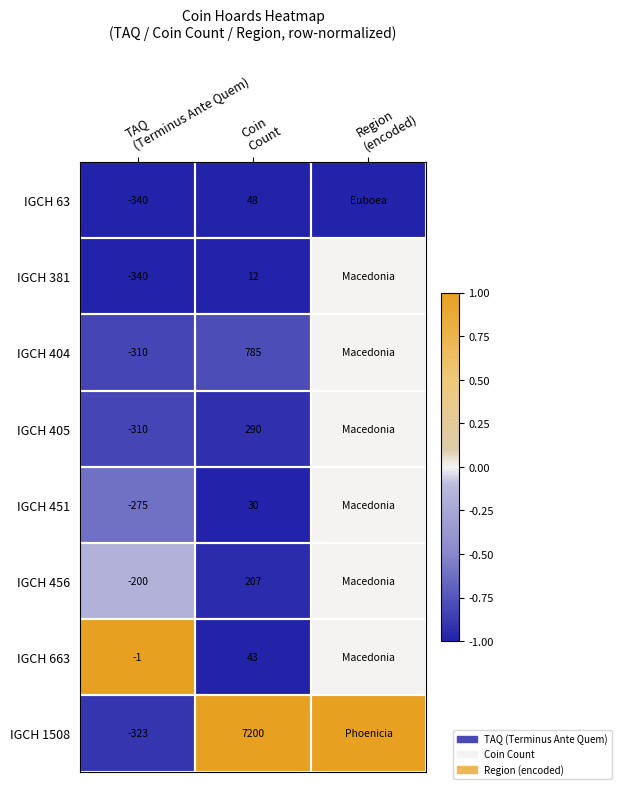

Is the value of IGCH 1508 at TAQ (Terminus Ante Quem) greater than the value of IGCH 663 at Region (encoded)?

No